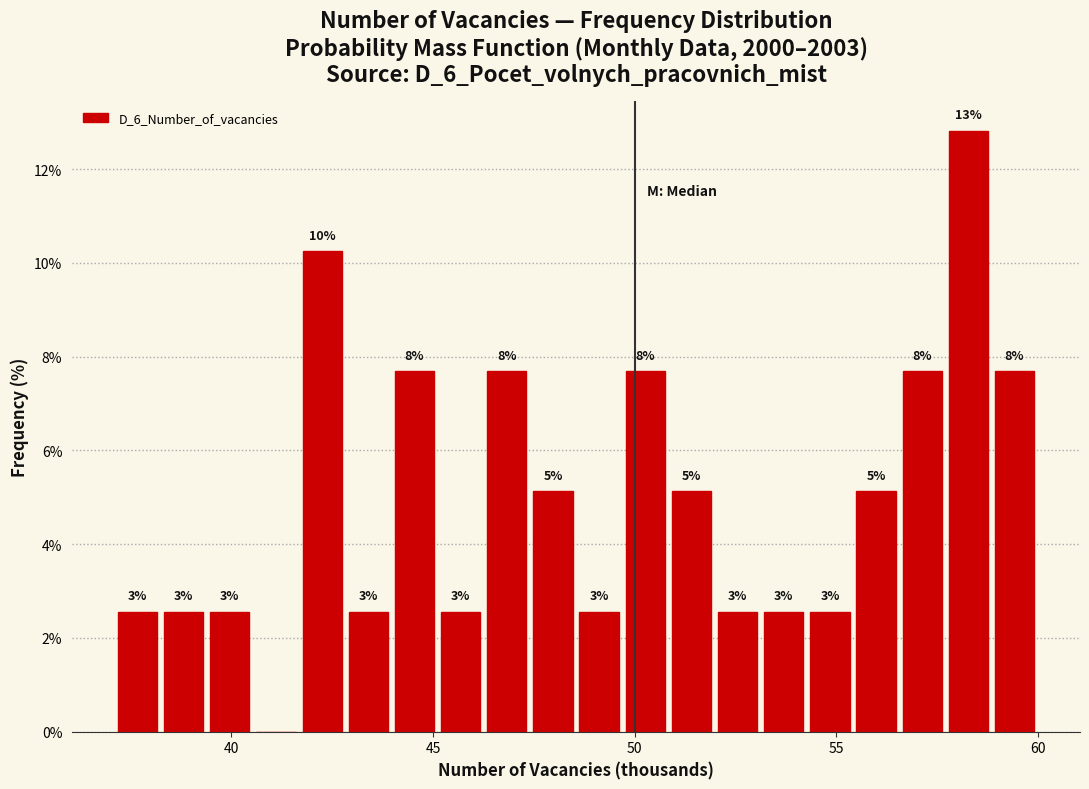

Read against the x-axis, roughly where is the centre of the tallest bar?

58.5